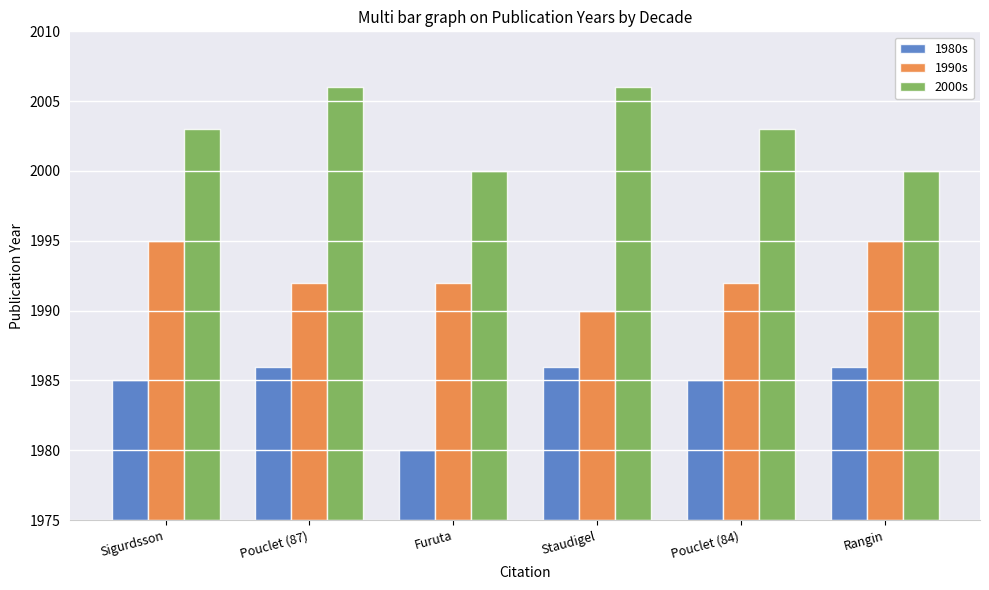

Reading right to left, what are all the values shown in this chart?

1980s: Rangin=1986	Pouclet (84)=1985	Staudigel=1986	Furuta=1980	Pouclet (87)=1986	Sigurdsson=1985
1990s: Rangin=1995	Pouclet (84)=1992	Staudigel=1990	Furuta=1992	Pouclet (87)=1992	Sigurdsson=1995
2000s: Rangin=2000	Pouclet (84)=2003	Staudigel=2006	Furuta=2000	Pouclet (87)=2006	Sigurdsson=2003